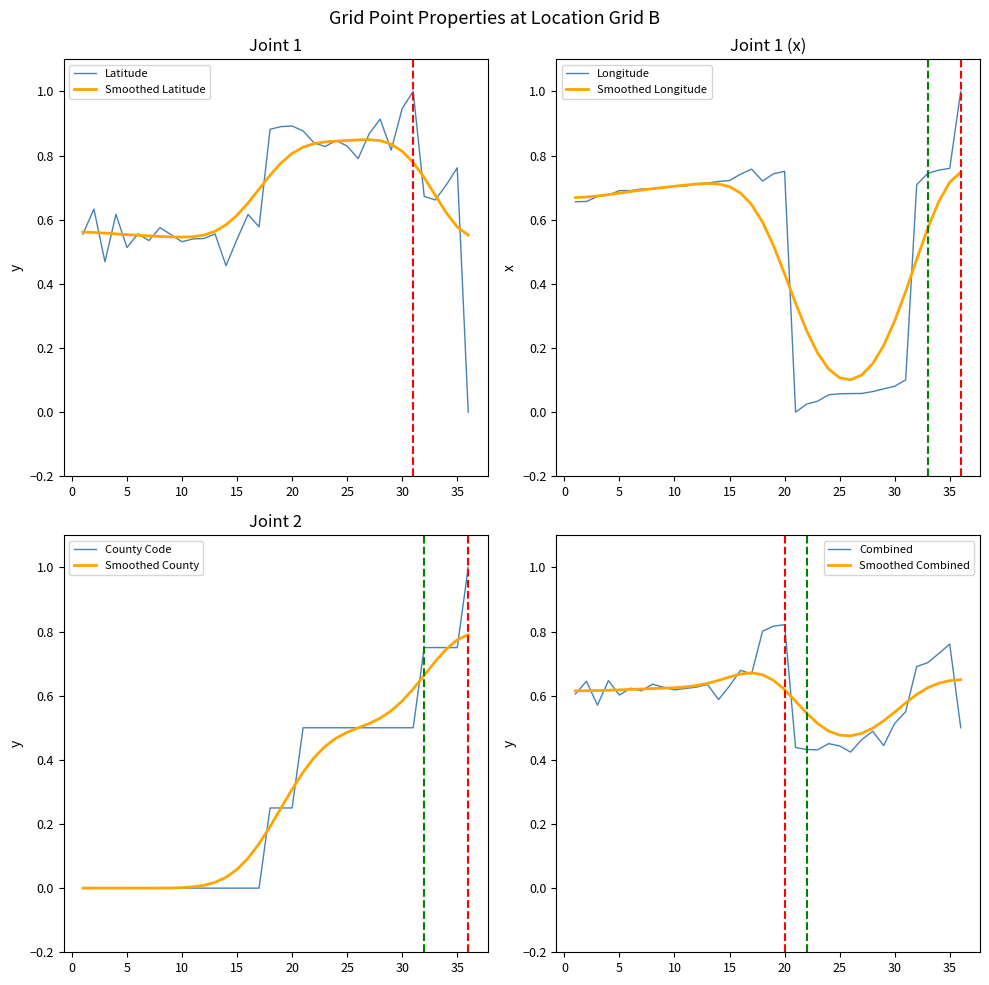

What value does the Latitude series have at 33?

0.7